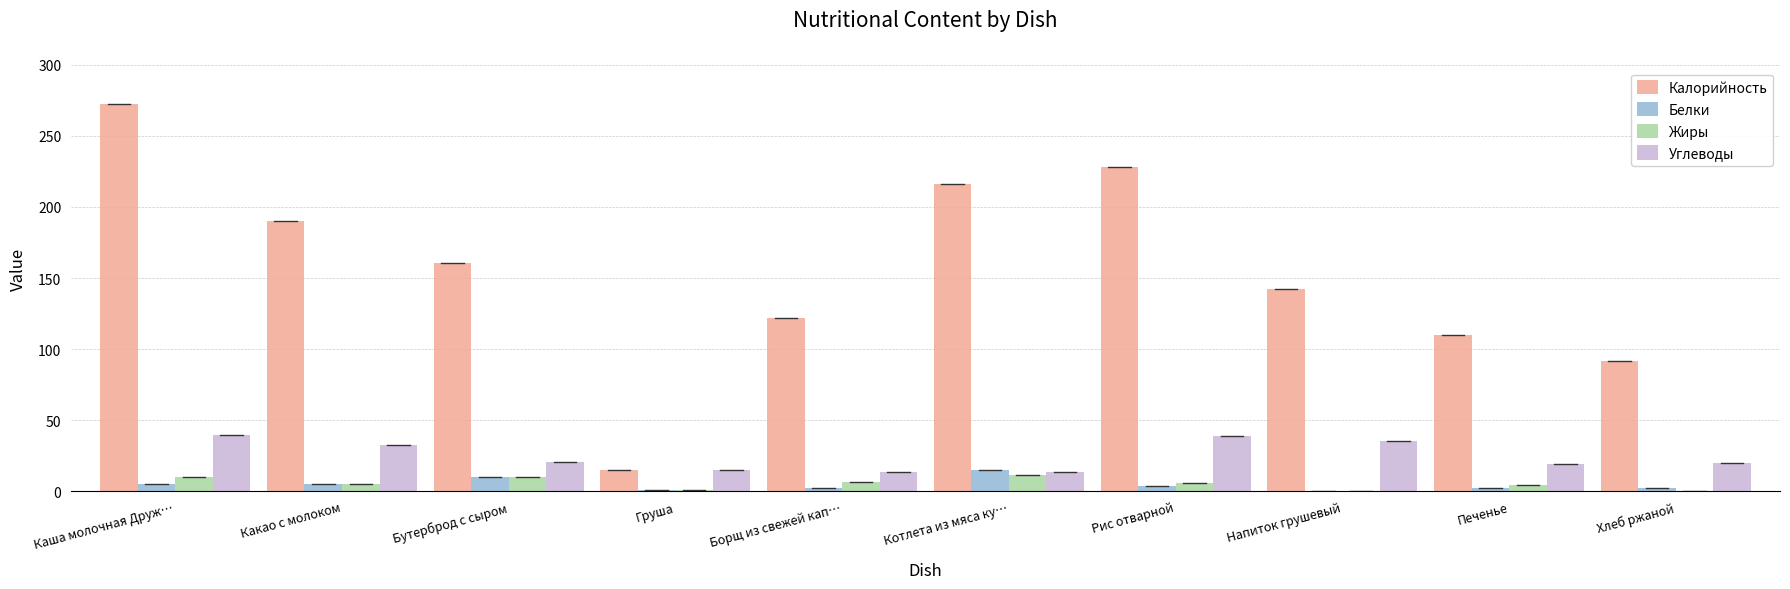

The Калорийность series shows 269.9 at Какао с молоком. True or false?

False